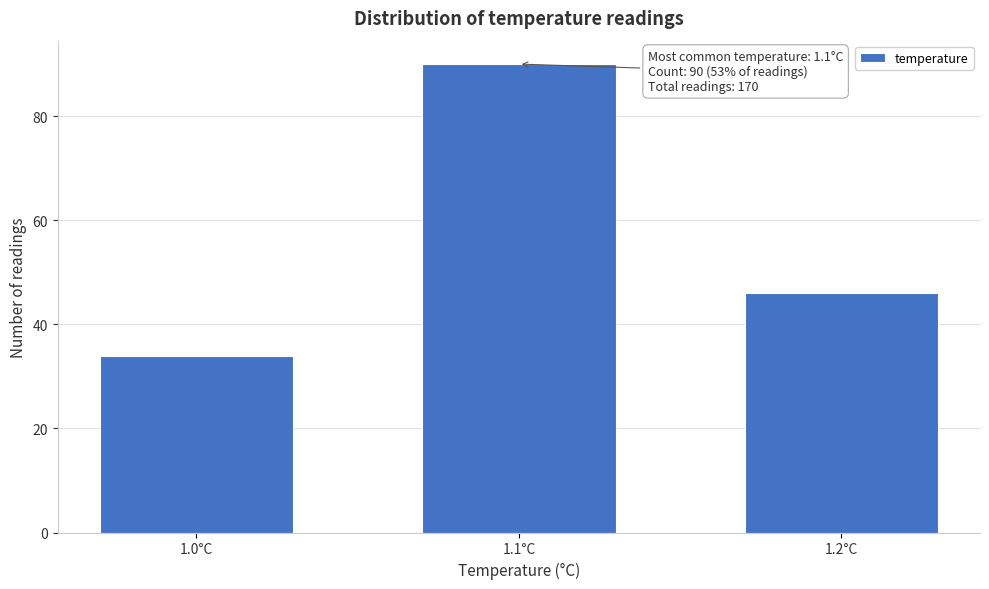

Reading left to right, what are all the values shown in this chart?

1.0°C=34	1.1°C=90	1.2°C=46